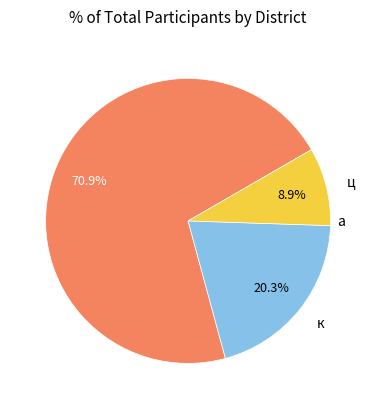

What percentage is NOT represented by а?

29.1%